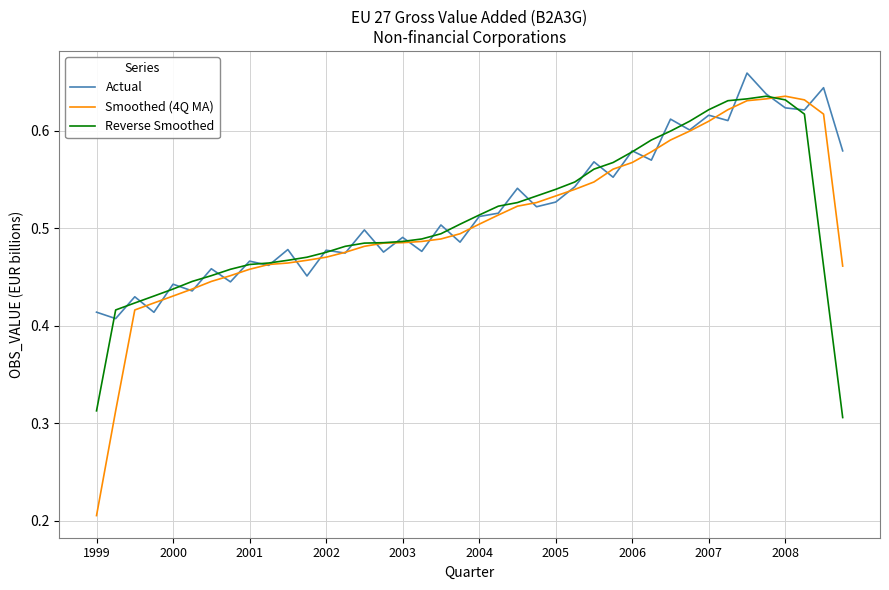

Which series has the largest range (max minus min)?

Smoothed (4Q MA)